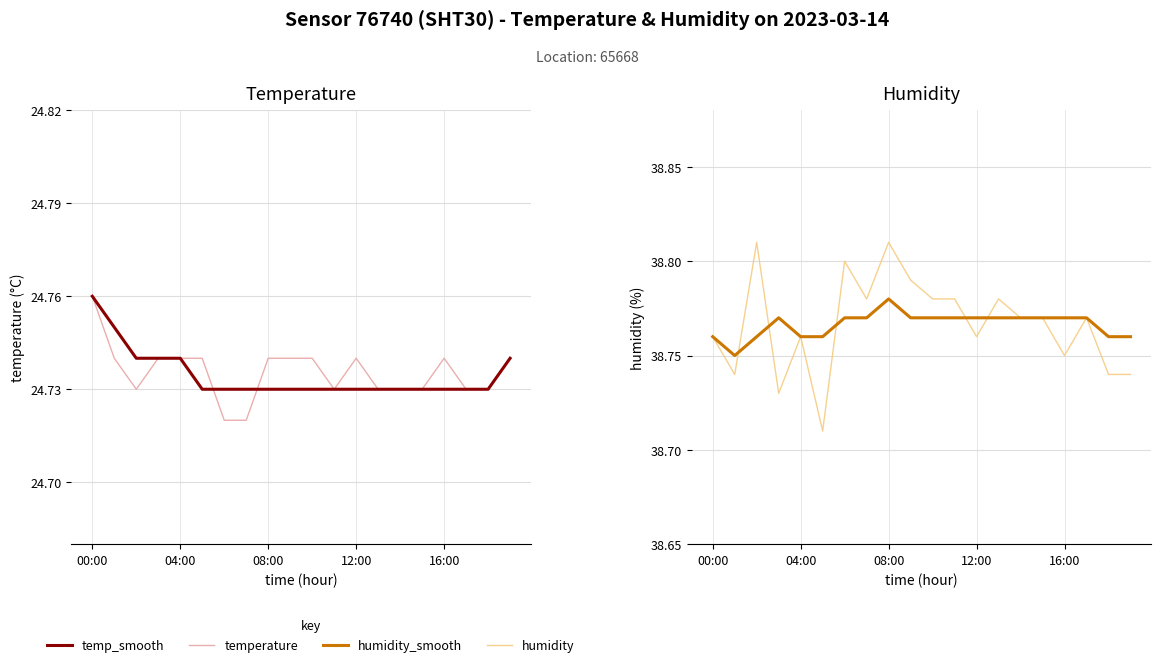

In humidity_smooth, how many points are higher than both neighbors (excluding endpoints)?

2